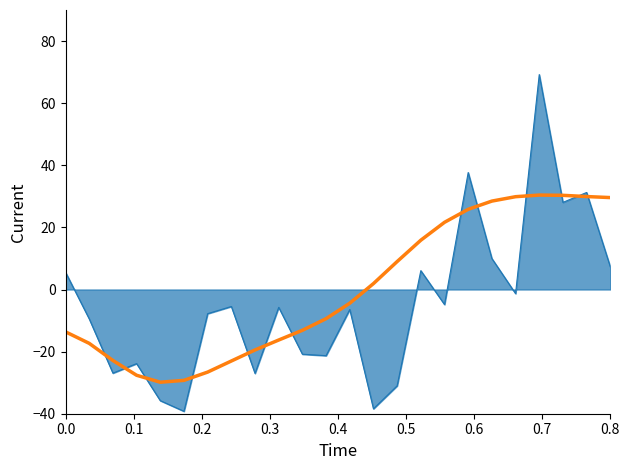

What is the minimum value shown in the chart?

-39.2